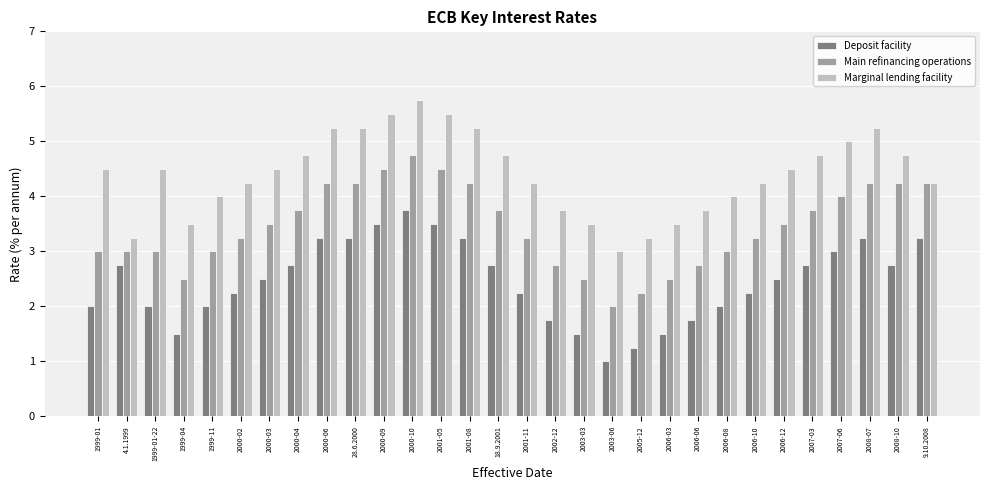

What is the average value of the Marginal lending facility series?

4.4